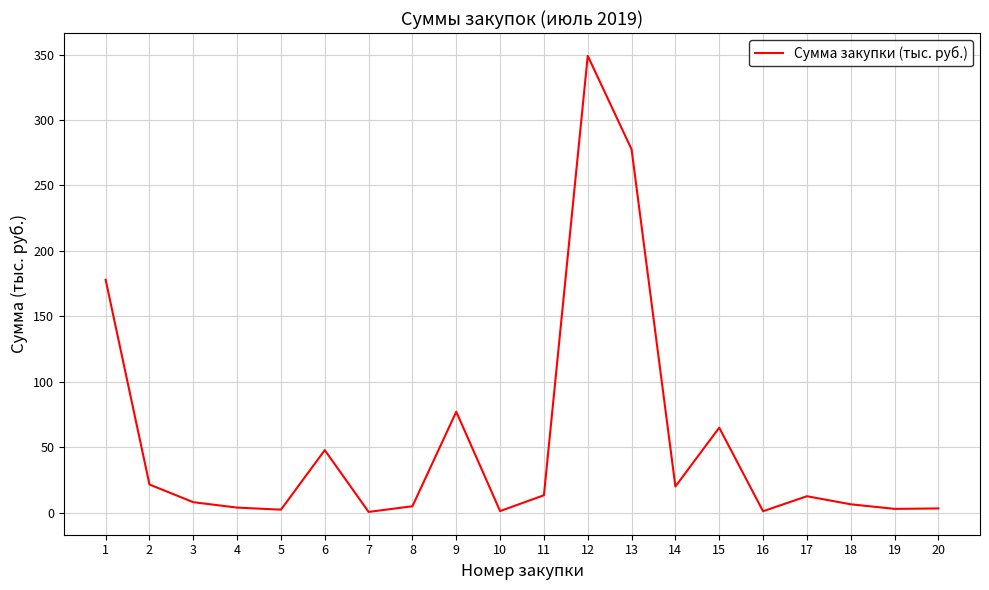

Which category has the highest value across all series?

12